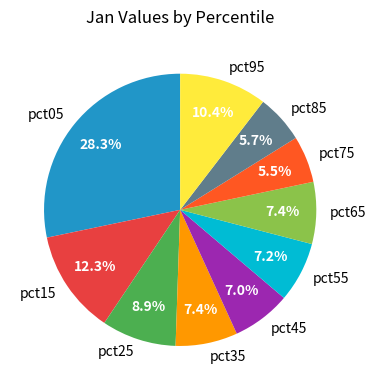

How many slices are in this pie chart?

10